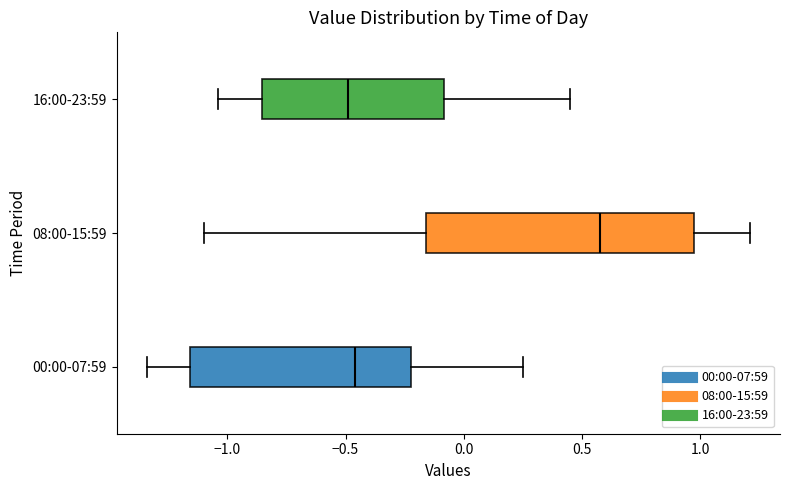

Reading bottom to top, read every box against the x-axis: the position of its median line, the range the box covers, and the ends of its whiskers. The values are not printed on the chart, so give them approximately, as read against the axis.

00:00-07:59: median -0.45, box -1.15 to -0.20, whiskers -1.35 to 0.25
08:00-15:59: median 0.60, box -0.15 to 0.95, whiskers -1.10 to 1.20
16:00-23:59: median -0.50, box -0.85 to -0.10, whiskers -1.05 to 0.45